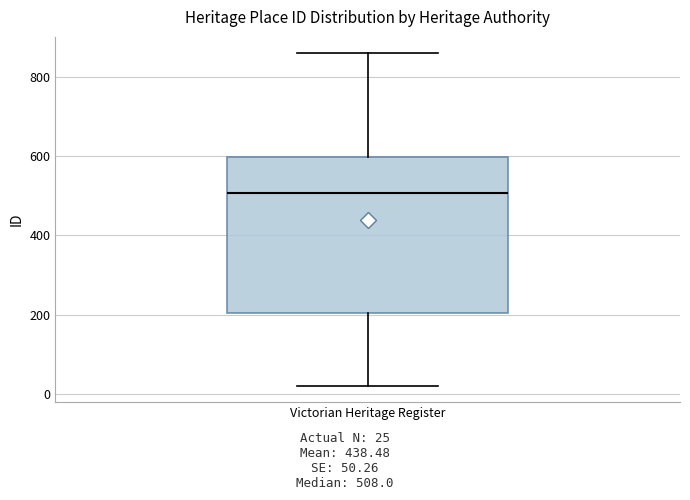

Read this box plot against the y-axis: the position of the median line, the range covered by the box, and the ends of both whiskers. The values are not printed on the chart, so give them approximately, as read against the axis.

median 500, box 200 to 600, whiskers 20 to 860